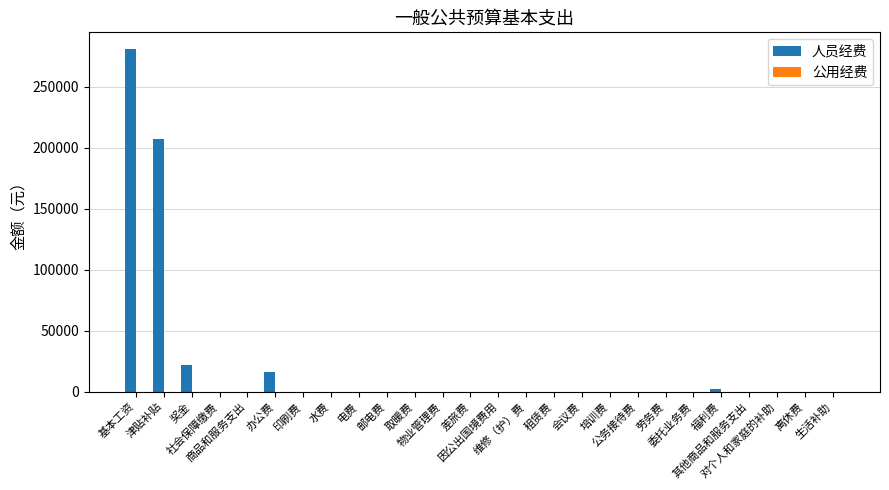

What is the greatest value displayed?

280600